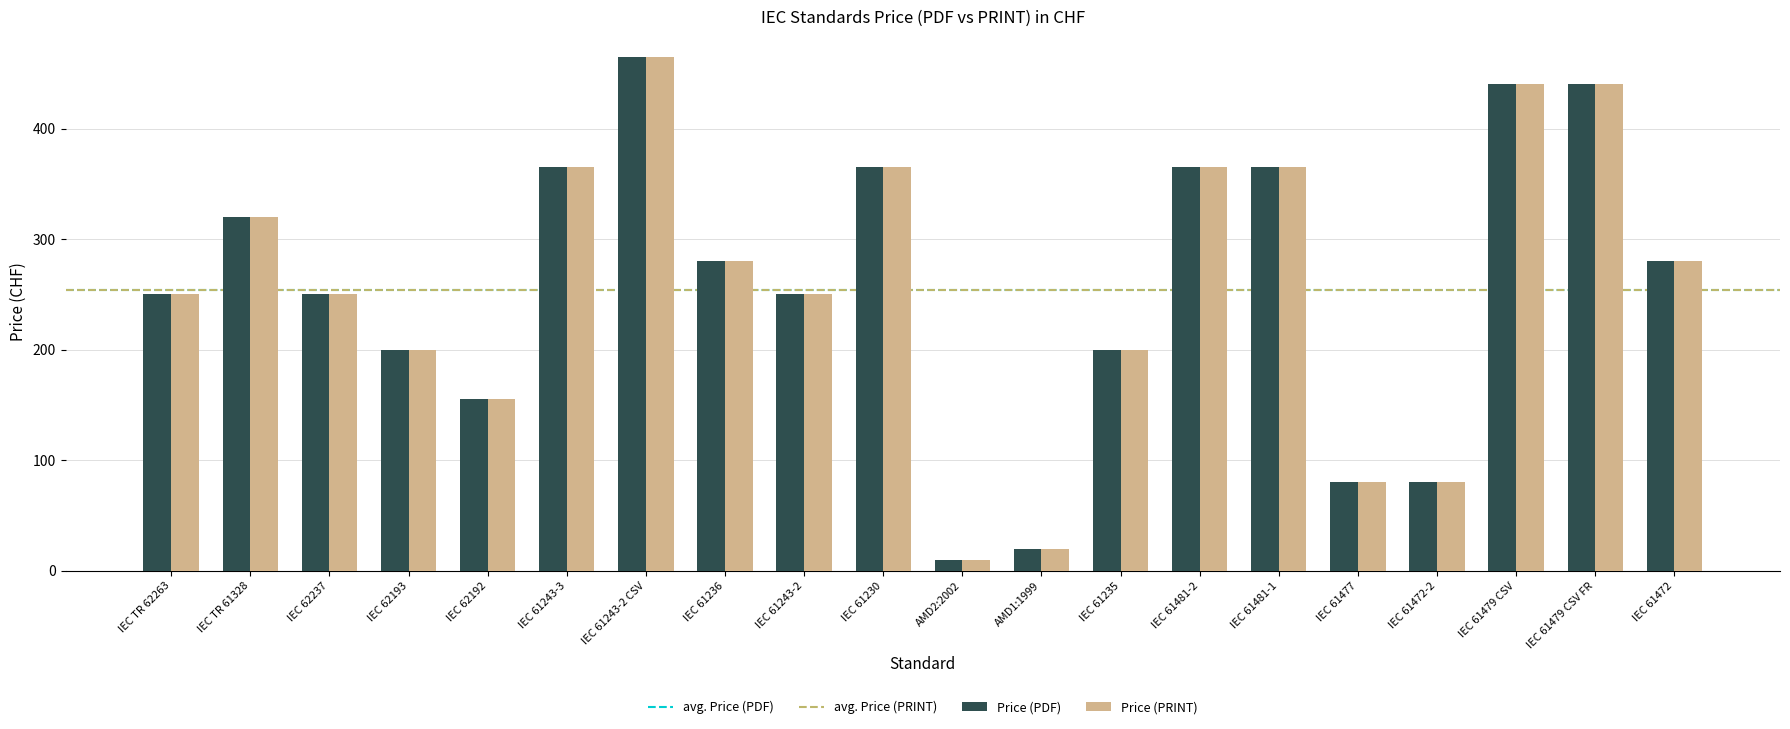

How many values in the Price (PDF) series are below 280?

10